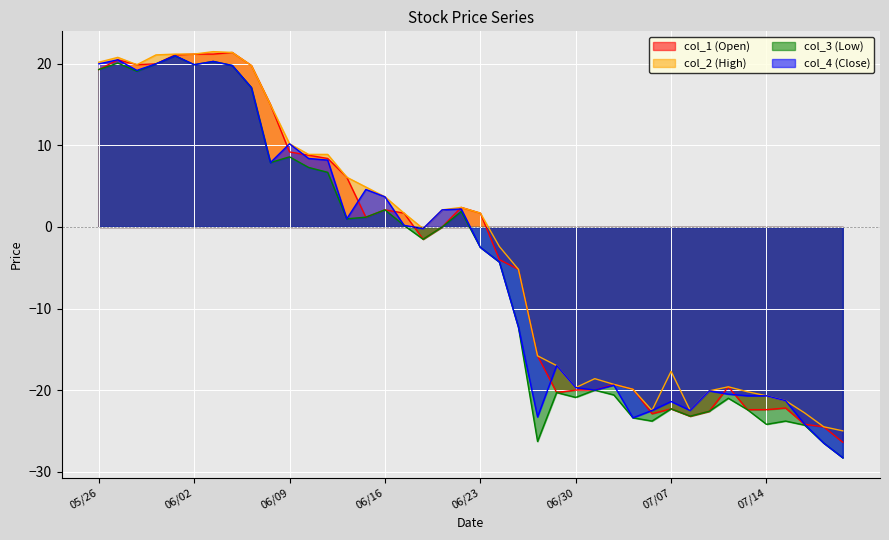

At how many categories does at least one series exceed -14?

23